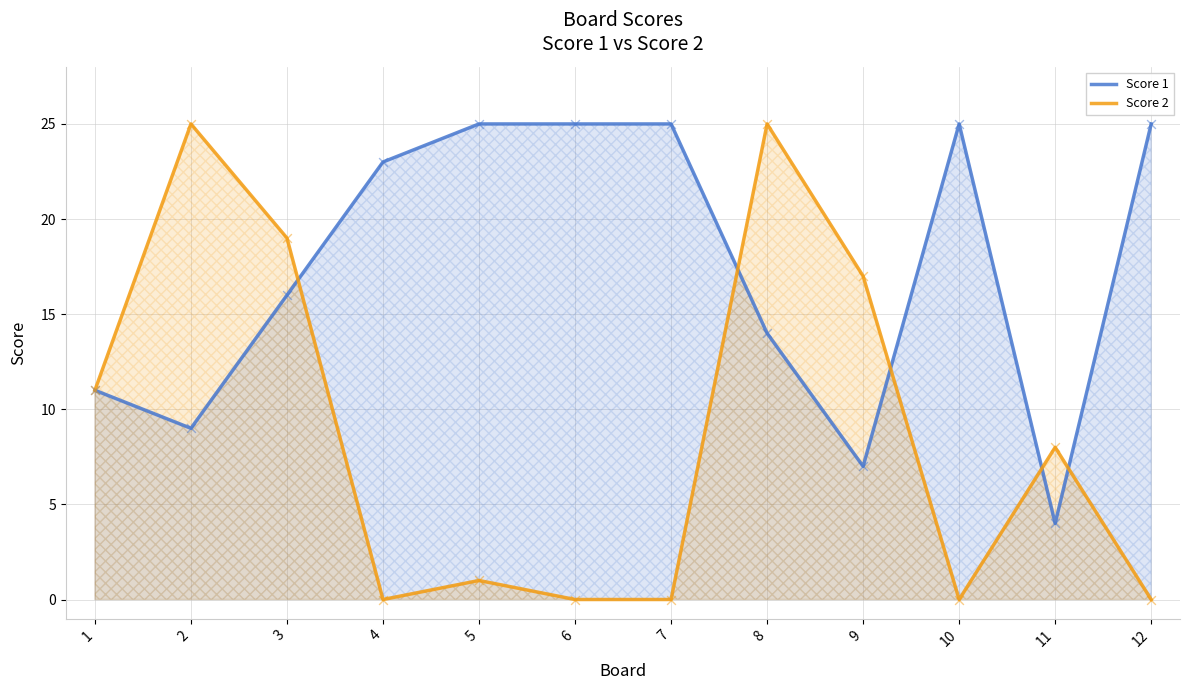

Is the value of Score 2 at 1 greater than the value of Score 1 at 4?

No